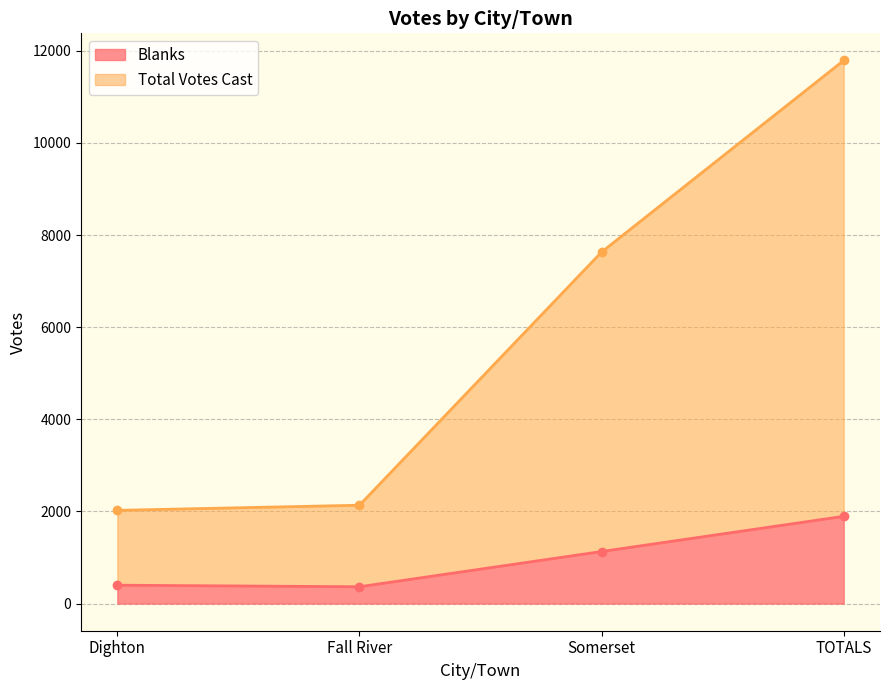

What is the total value across all series at Dighton?

2423